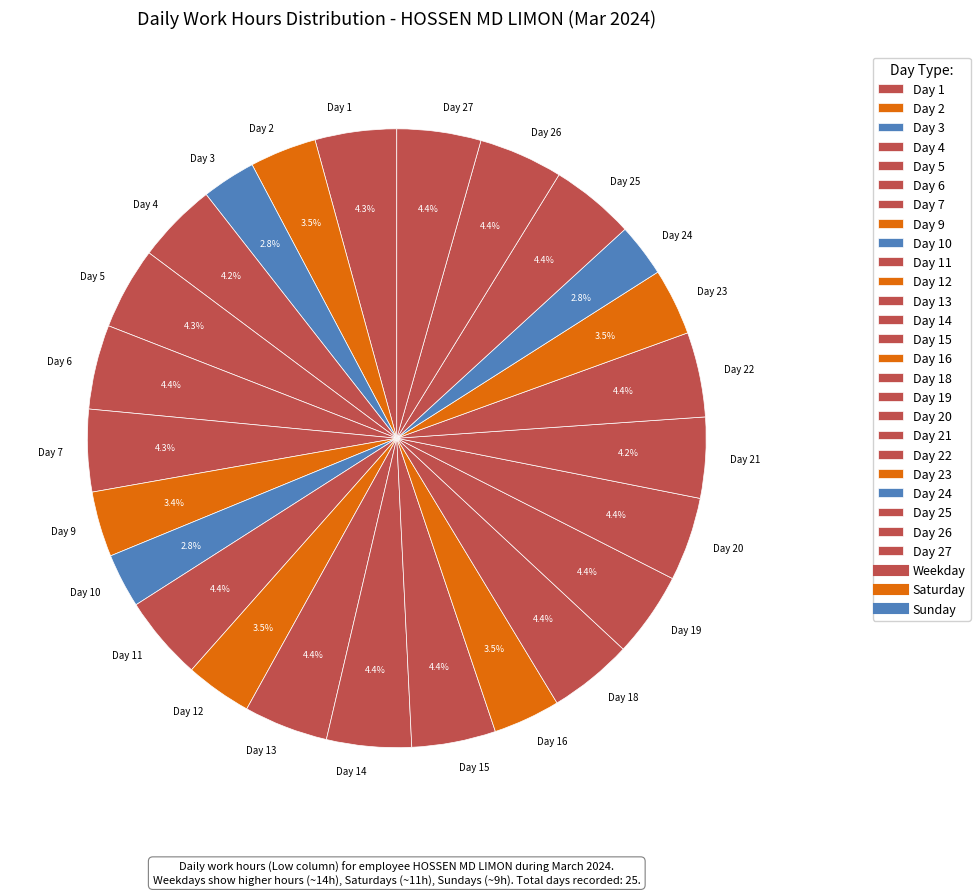

Does any single category account for the majority?

No